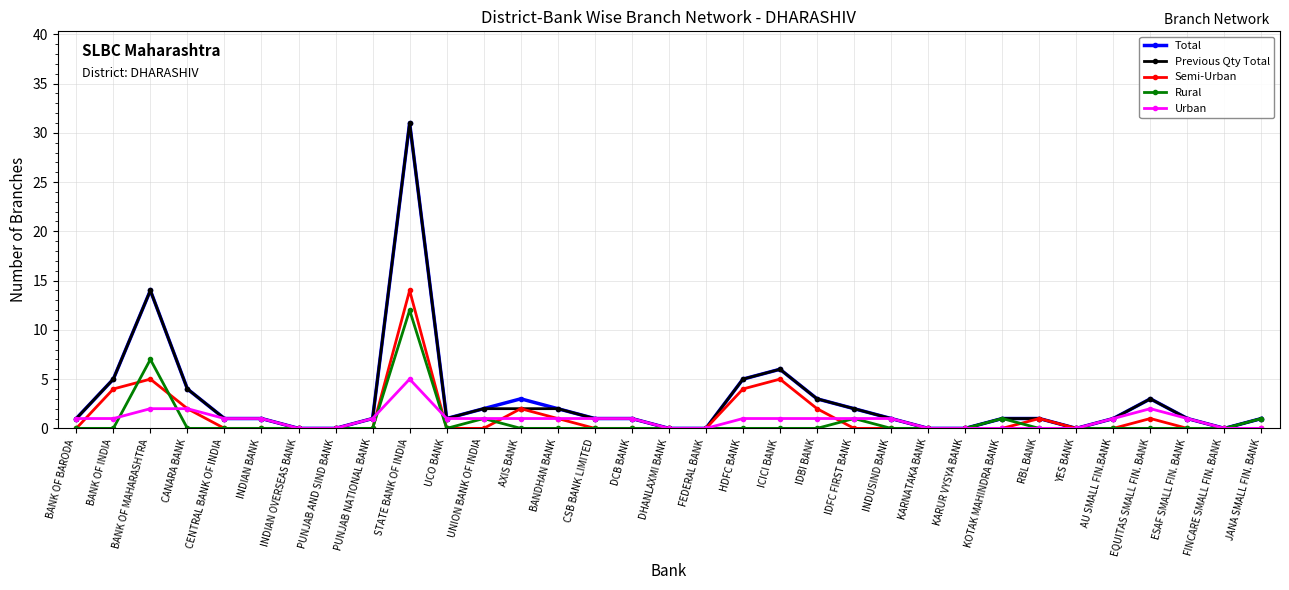

True or false: Urban has more than 0 interior local peaks.

True